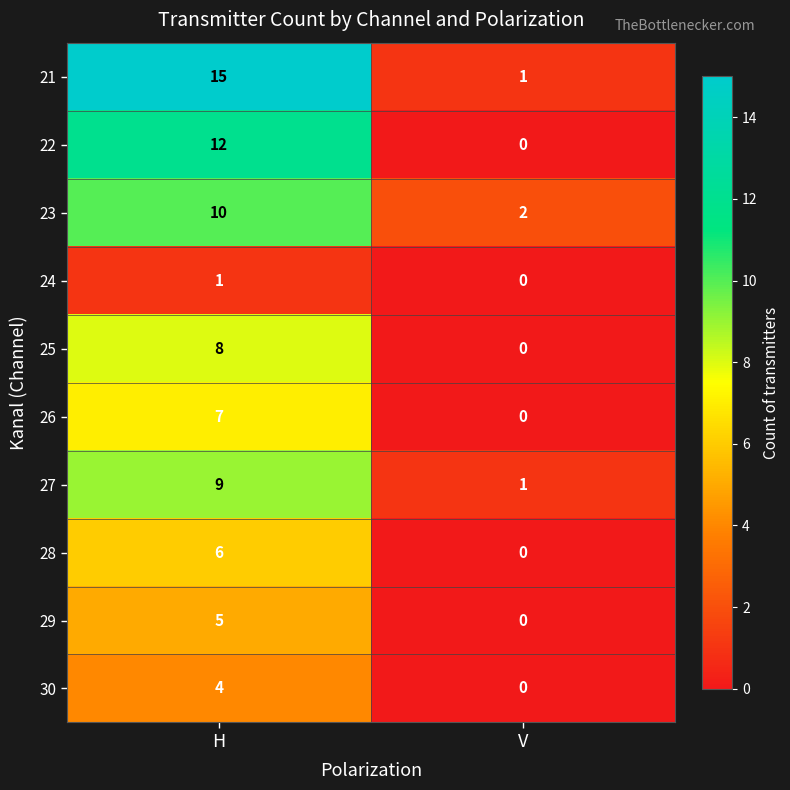

What is the difference between the maximum and minimum values in the 25 series?

8